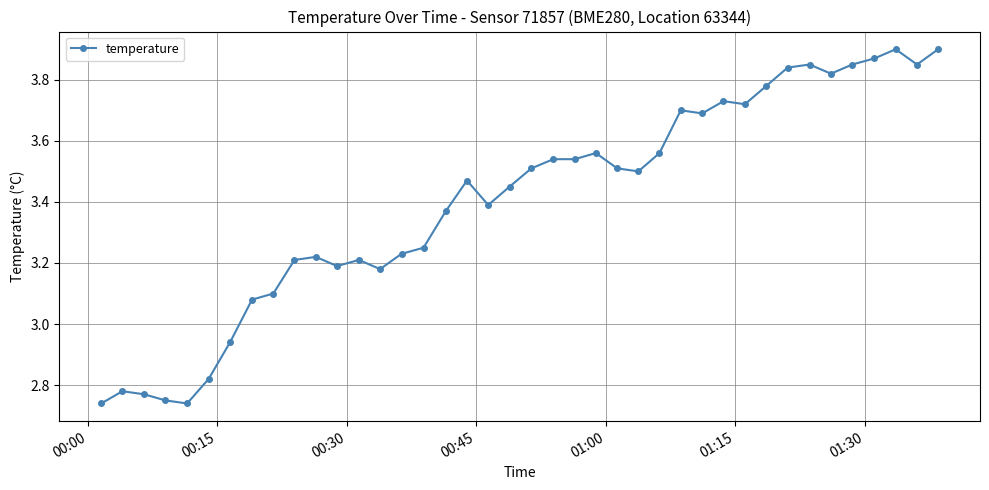

What is the sum of all values?

136.1